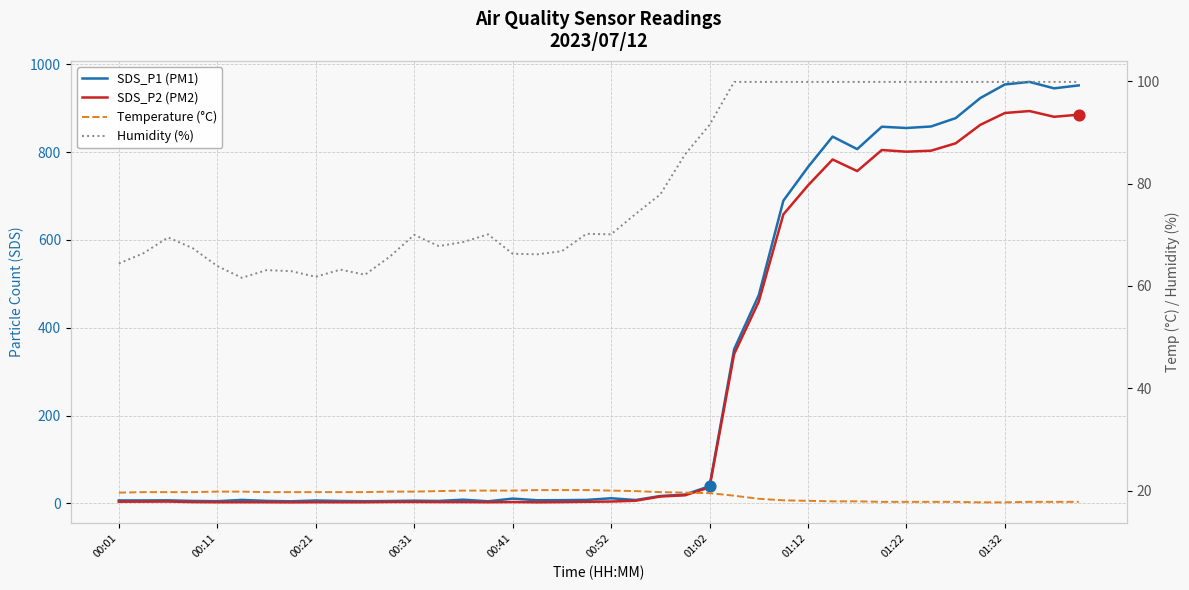

Is the value of Humidity (%) at 01:02 greater than the value of SDS_P2 (PM2) at 00:11?

Yes